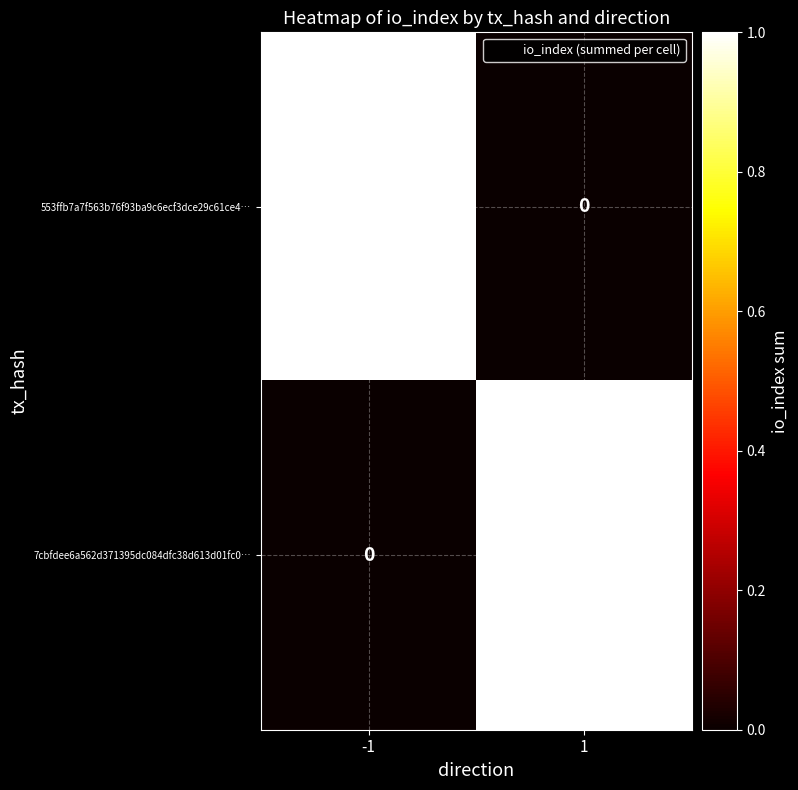

Rank the categories by 7cbfdee6a562d371395dc084dfc38d613d01fc0… value from highest to lowest.

1, -1